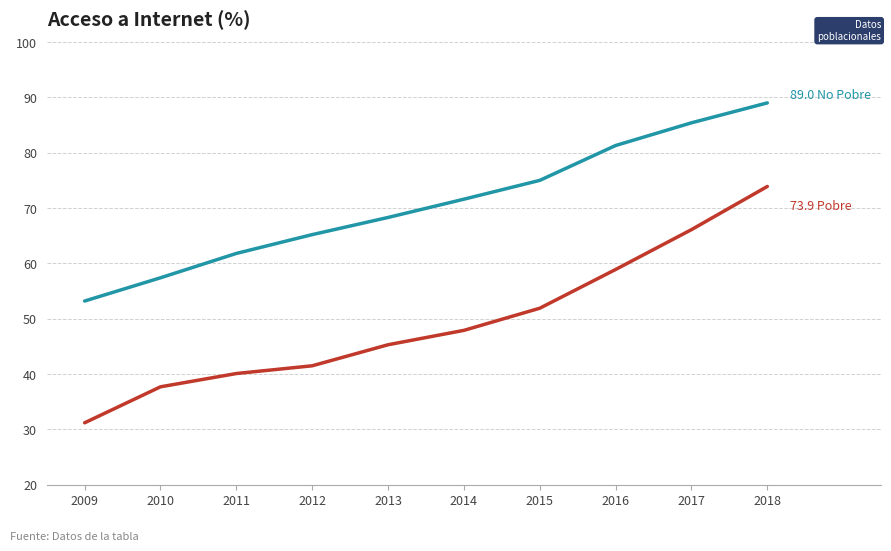

How many lines are shown in the chart?

2